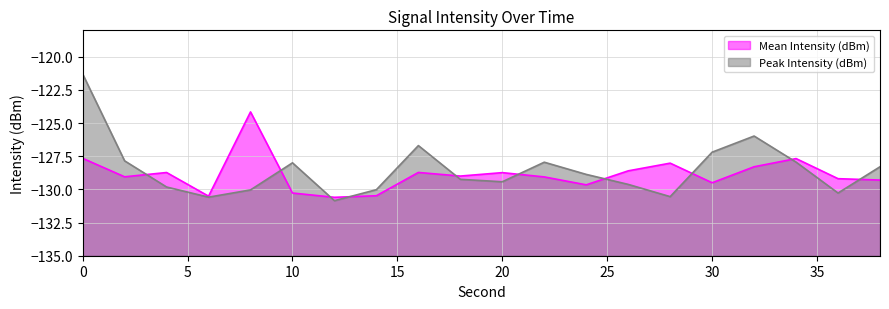

How many data points does each series have?

20